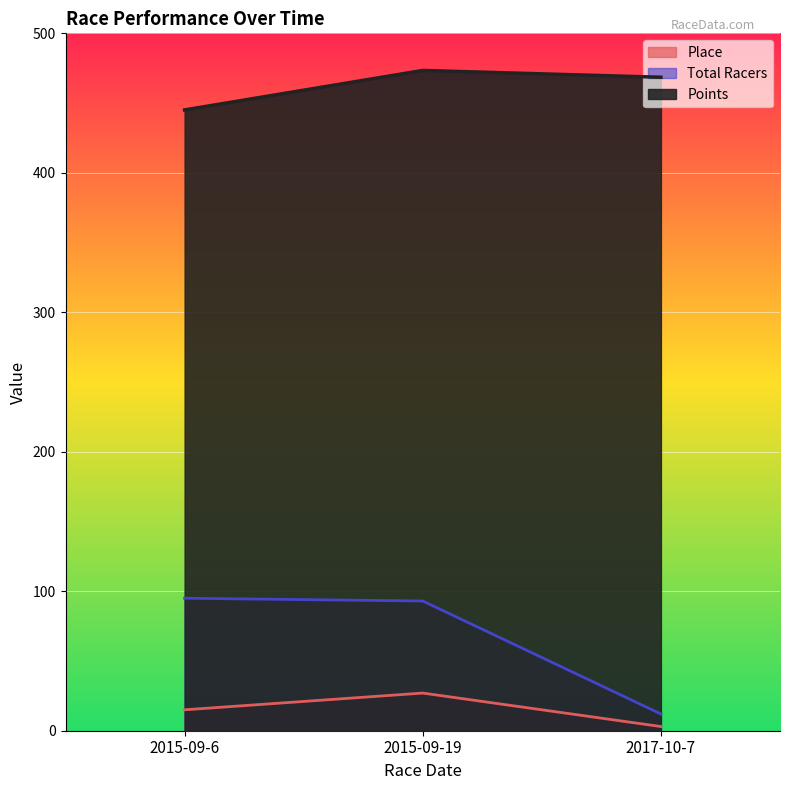

Which series has the largest range (max minus min)?

Total Racers